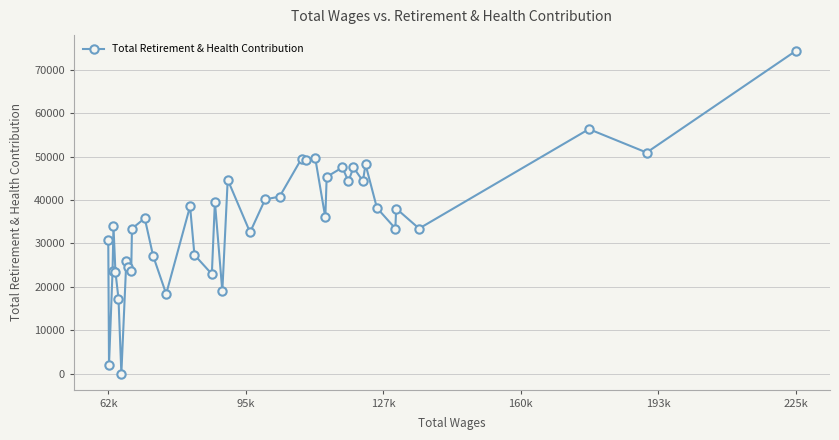

What is the greatest value displayed?

74306.0